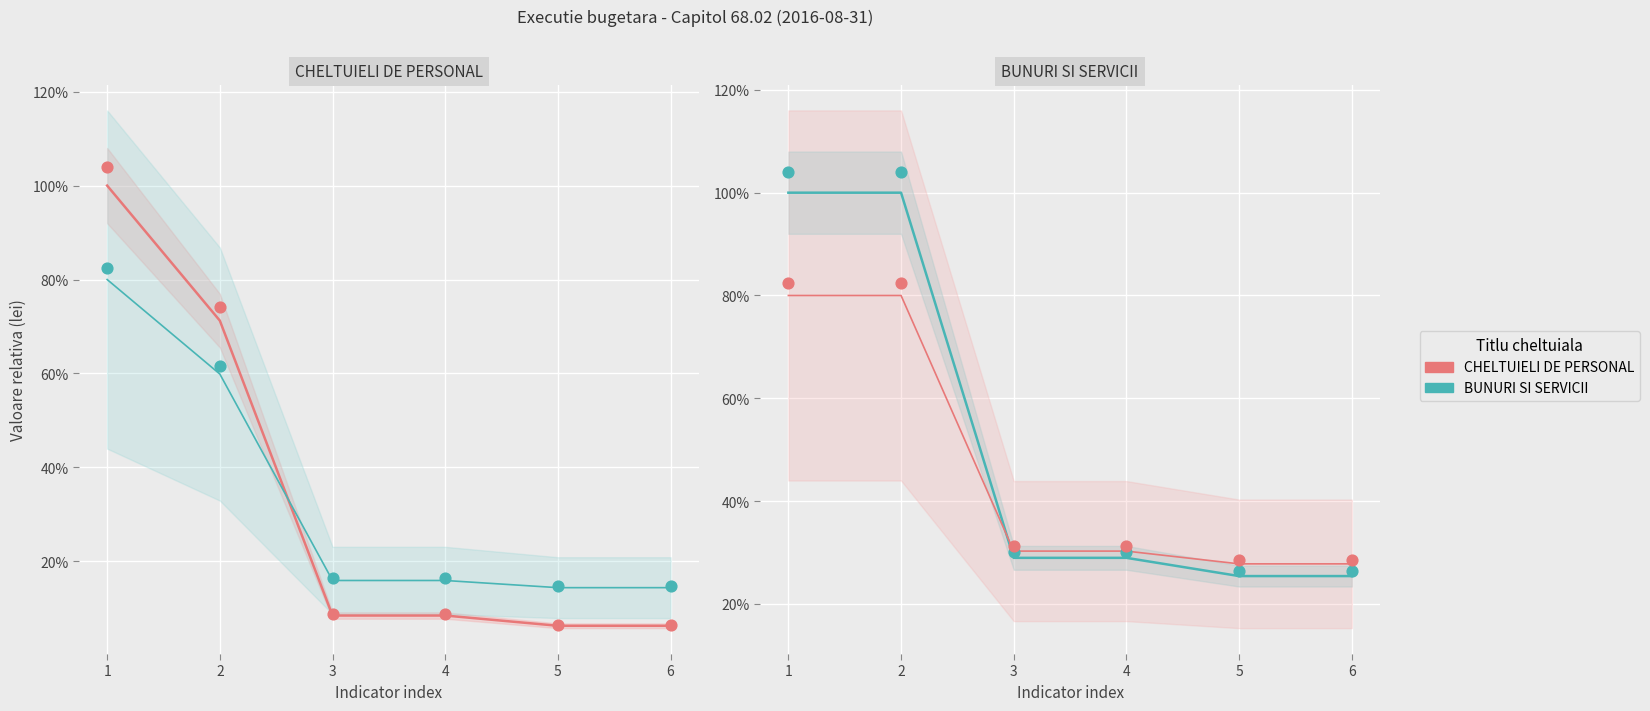

Which series has the largest total across all categories?

BUNURI SI SERVICII